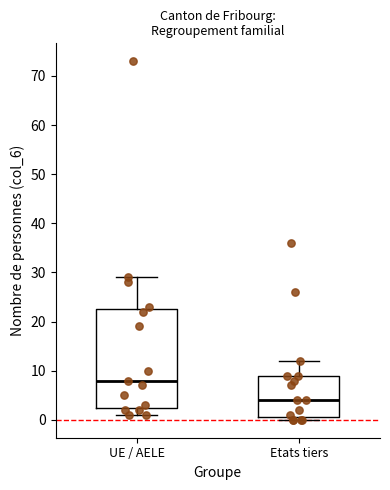

Comparing the boxes themselves (not the whiskers), which one is the tallest?

UE / AELE